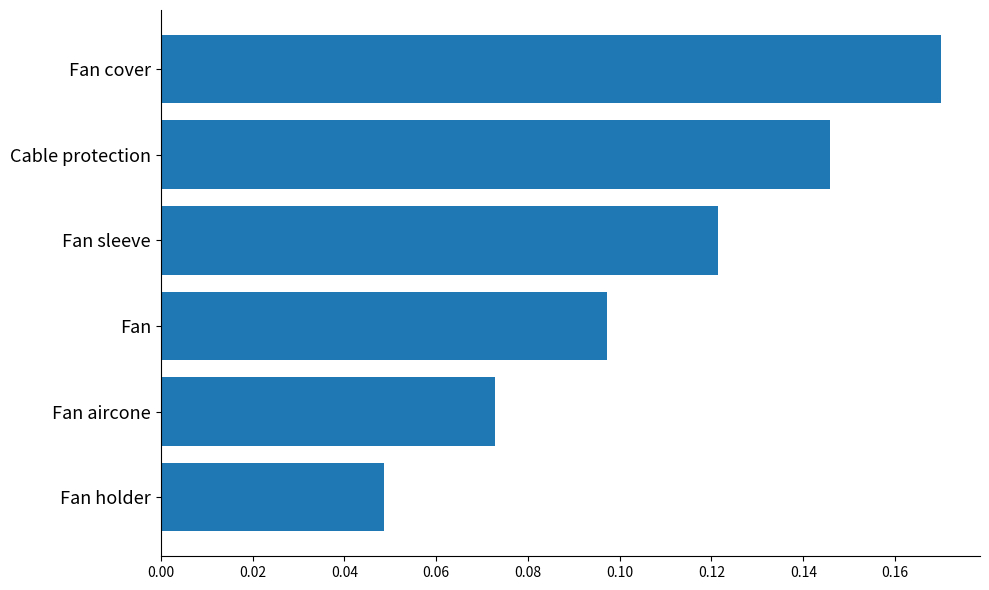

Rank the categories by value from lowest to highest.

Fan holder, Fan aircone, Fan, Fan sleeve, Cable protection, Fan cover